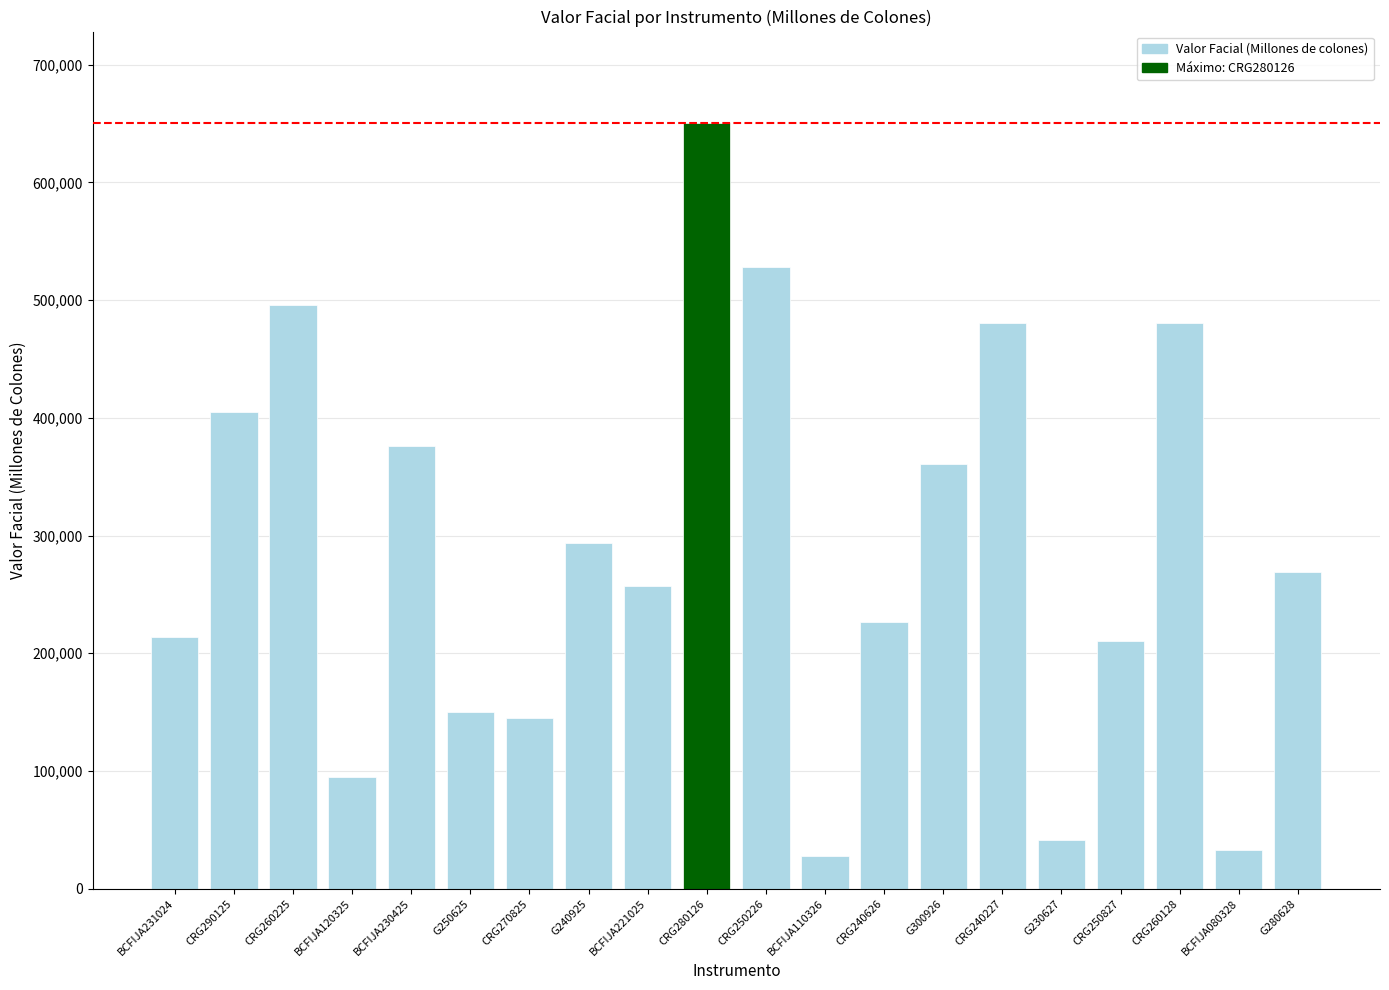

Is it true that the value at BCFIJA110326 is 28002.5?

True